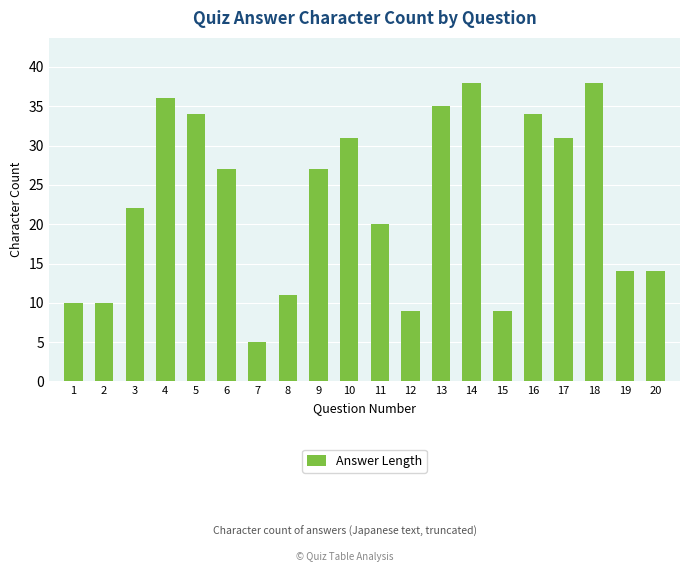

The value at 4 is 36. True or false?

True